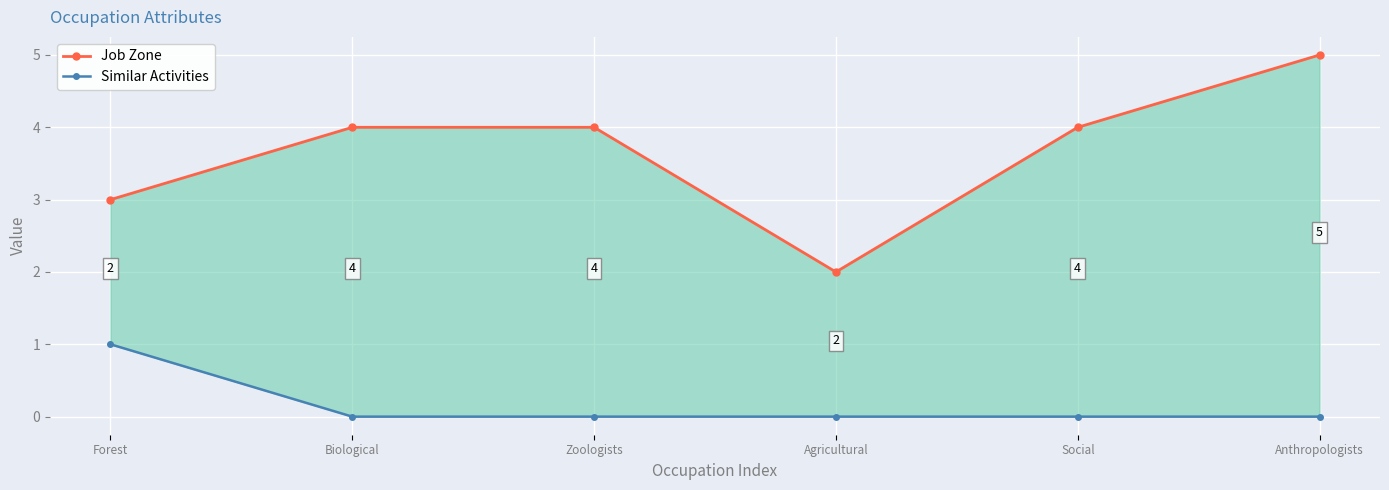

True or false: Job Zone has a value of 3 at Agricultural.

False